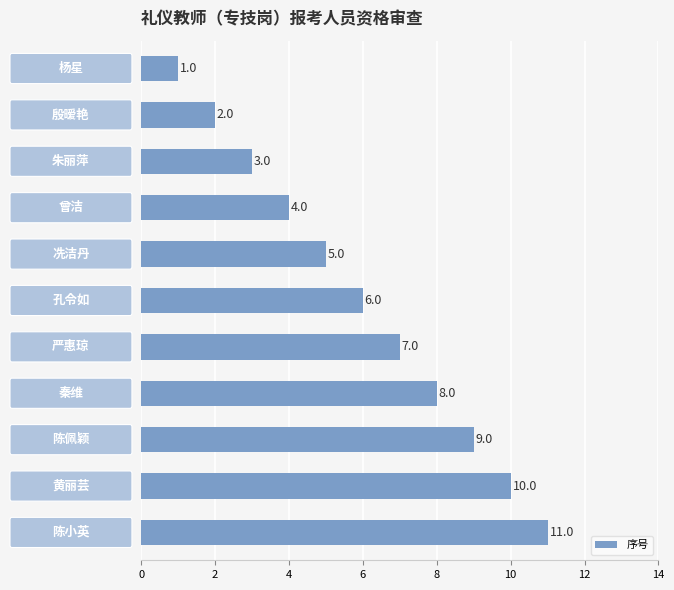

What is the maximum value shown in the chart?

11